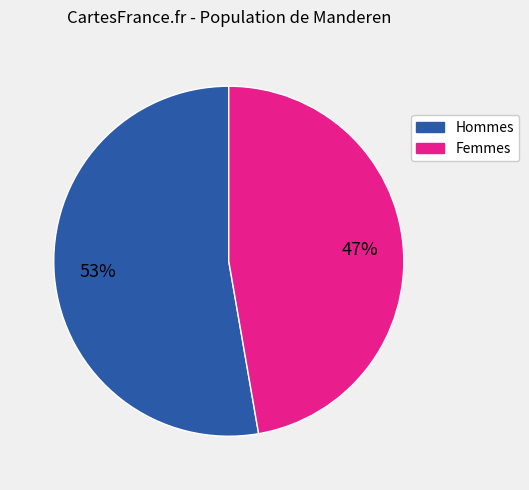

To the nearest percent, what percentage of the pie is Hommes?

53%